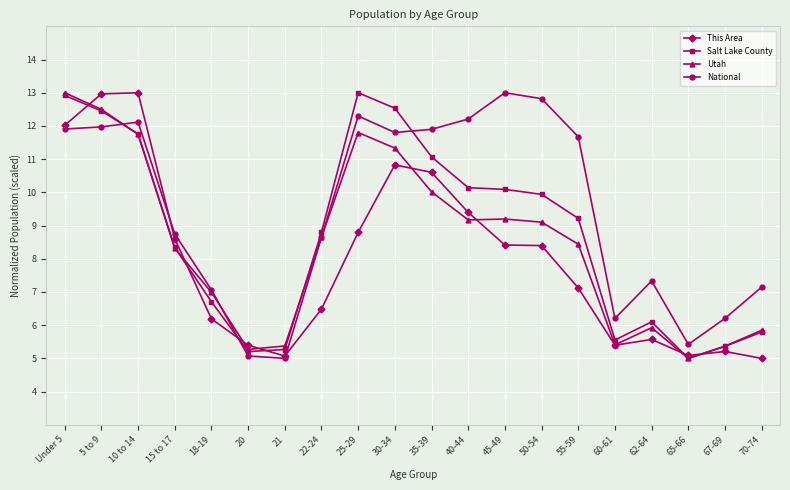

Rank the series by their average value, from highest to lowest.

National, Salt Lake County, Utah, This Area